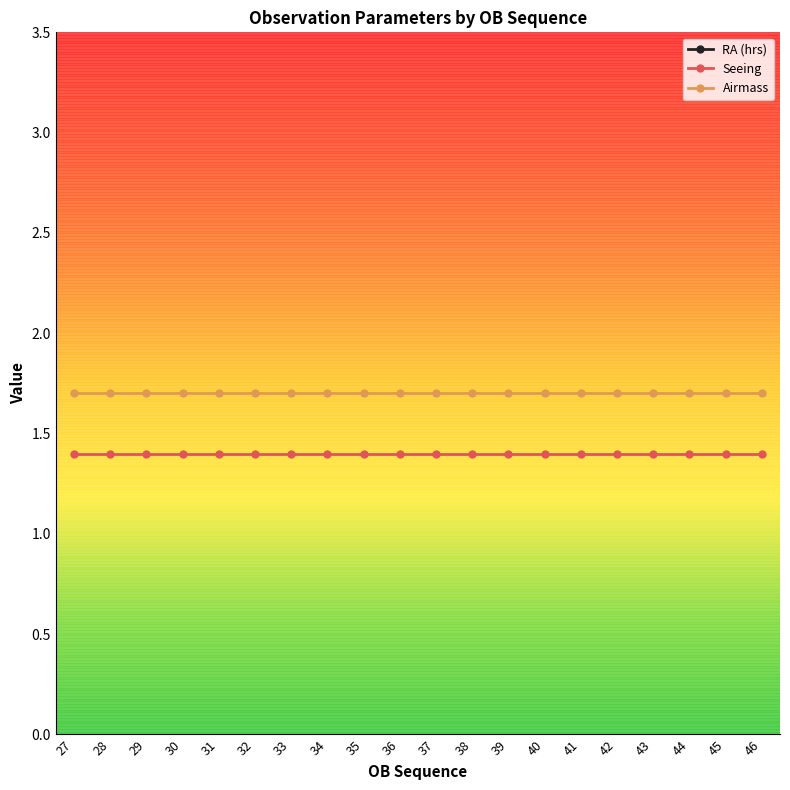

Reading left to right, transcribe all the data shown in this chart.

RA (hrs): 20.9	21.0	21.1	21.2	21.2	21.3	21.4	21.5	21.5	21.6	21.7	21.7	21.8	21.9	22.0	22.0	22.1	22.2	22.3	22.3
Seeing: 1.4	1.4	1.4	1.4	1.4	1.4	1.4	1.4	1.4	1.4	1.4	1.4	1.4	1.4	1.4	1.4	1.4	1.4	1.4	1.4
Airmass: 1.7	1.7	1.7	1.7	1.7	1.7	1.7	1.7	1.7	1.7	1.7	1.7	1.7	1.7	1.7	1.7	1.7	1.7	1.7	1.7